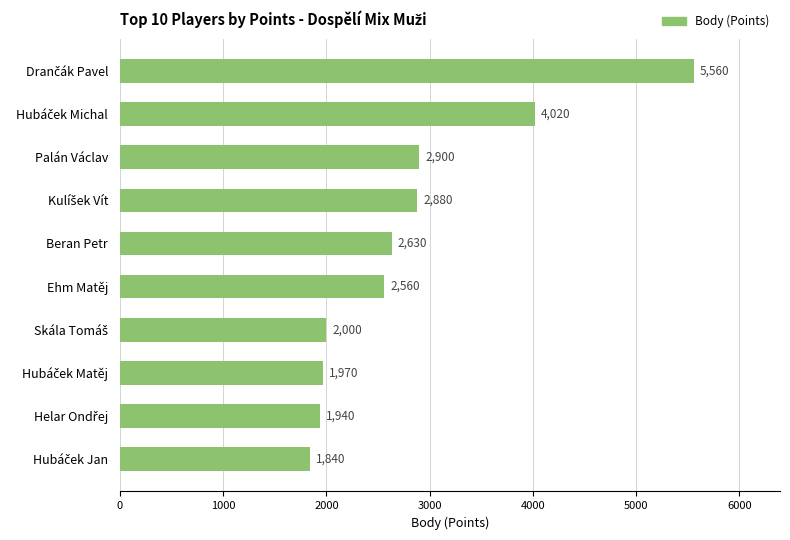

What is the average value?

2830